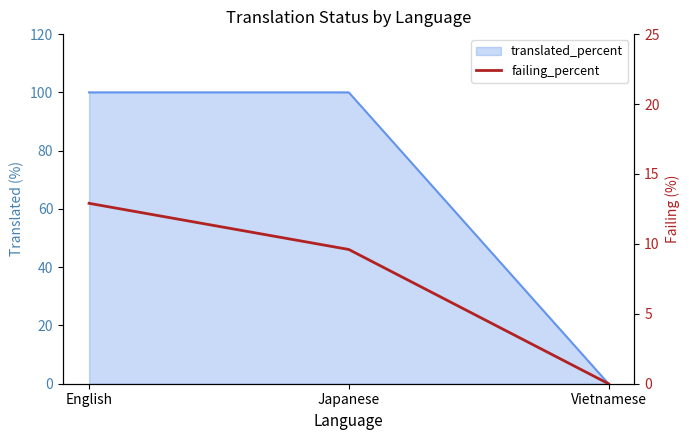

Where is the data nearest to the value 6?

Japanese